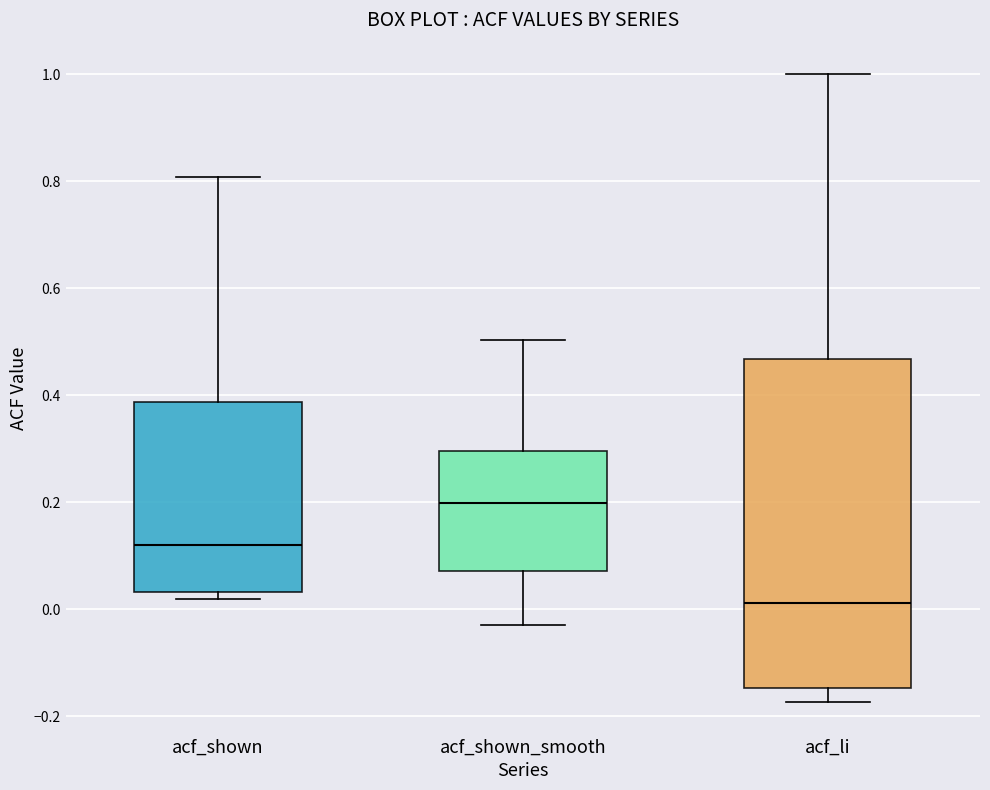

Which box has the lowest median line?

acf_li